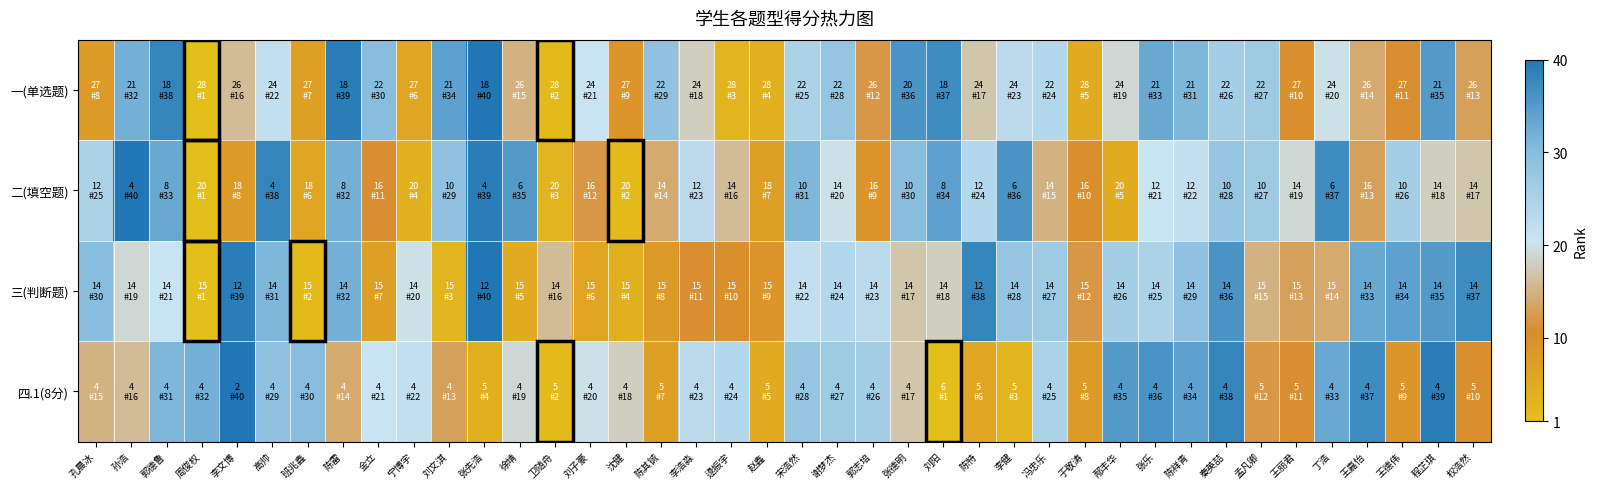

At 郭志培, list the series in order from largest to smallest.

四.1(8分), 三(判断题), 一(单选题), 二(填空题)